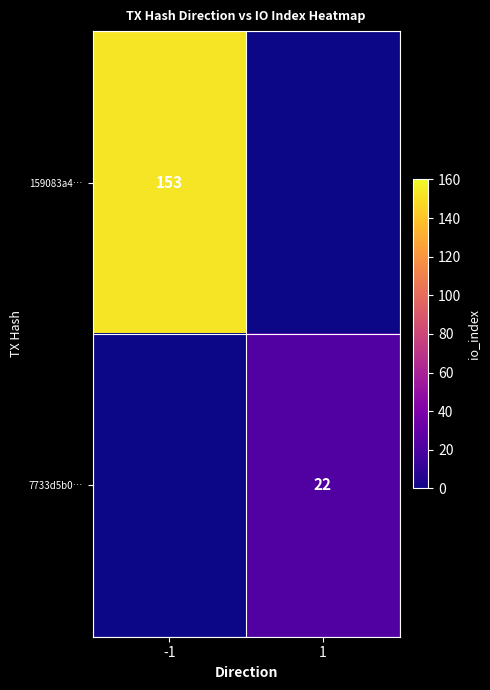

How many data points does each series have?

2